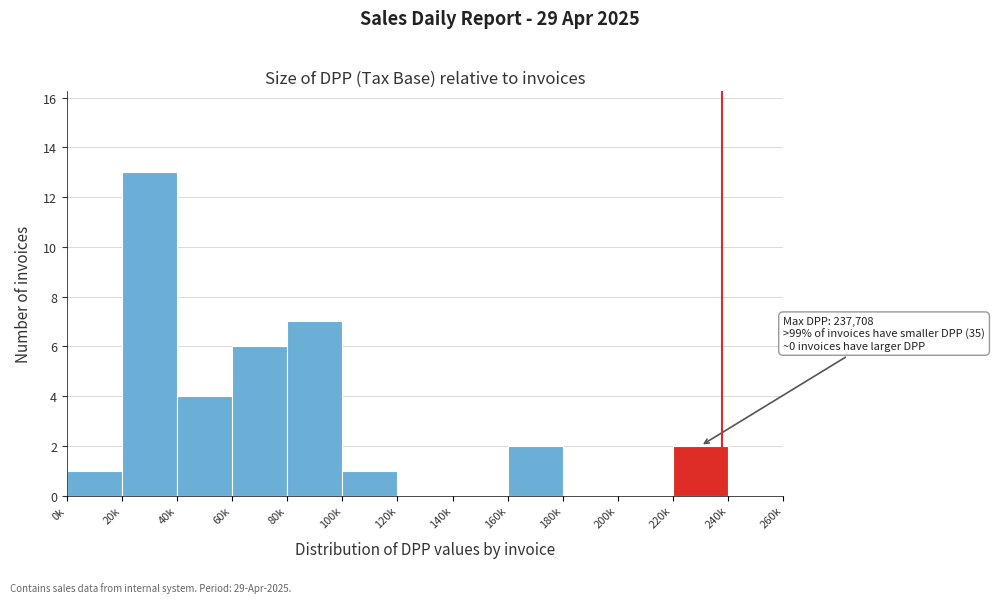

Reading right to left, extract all data points from this chart.

240k=0	220k=2	200k=0	180k=0	160k=2	140k=0	120k=0	100k=1	80k=7	60k=6	40k=4	20k=13	0k=1